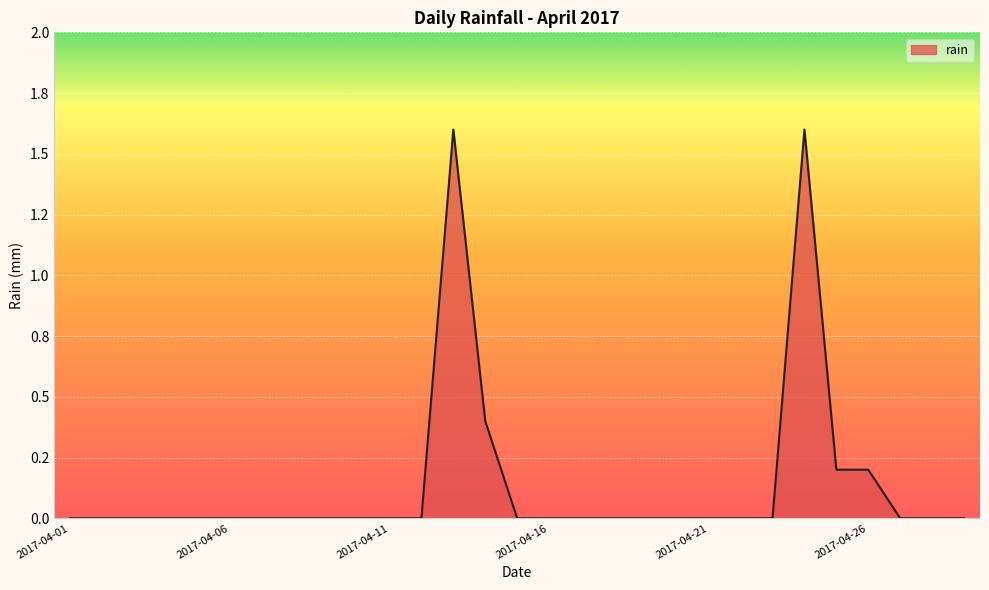

Is this an area chart (filled region under the line)?

Yes